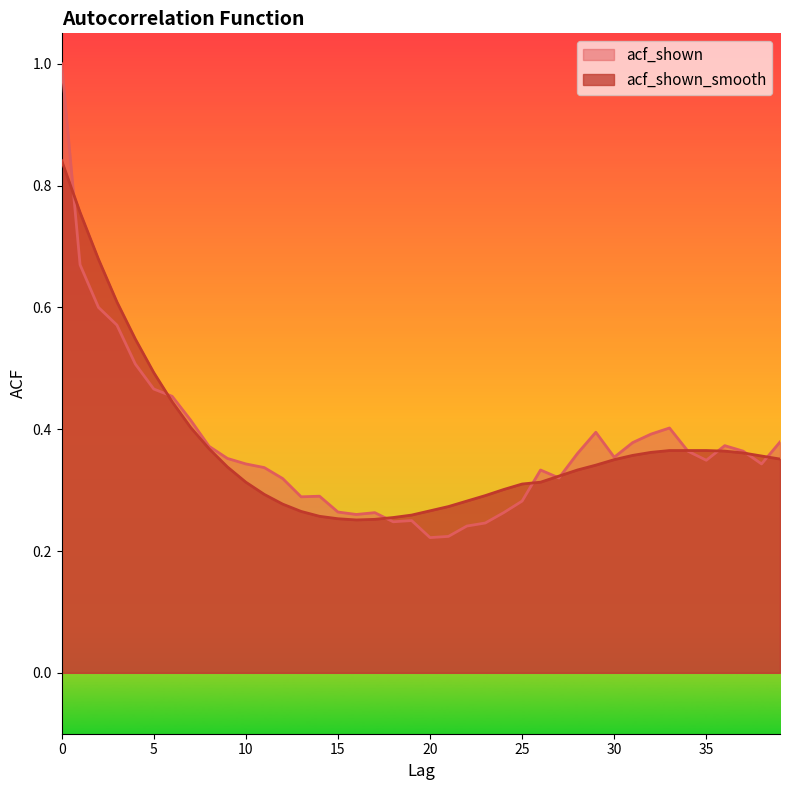

Which series has the largest total across all categories?

acf_shown